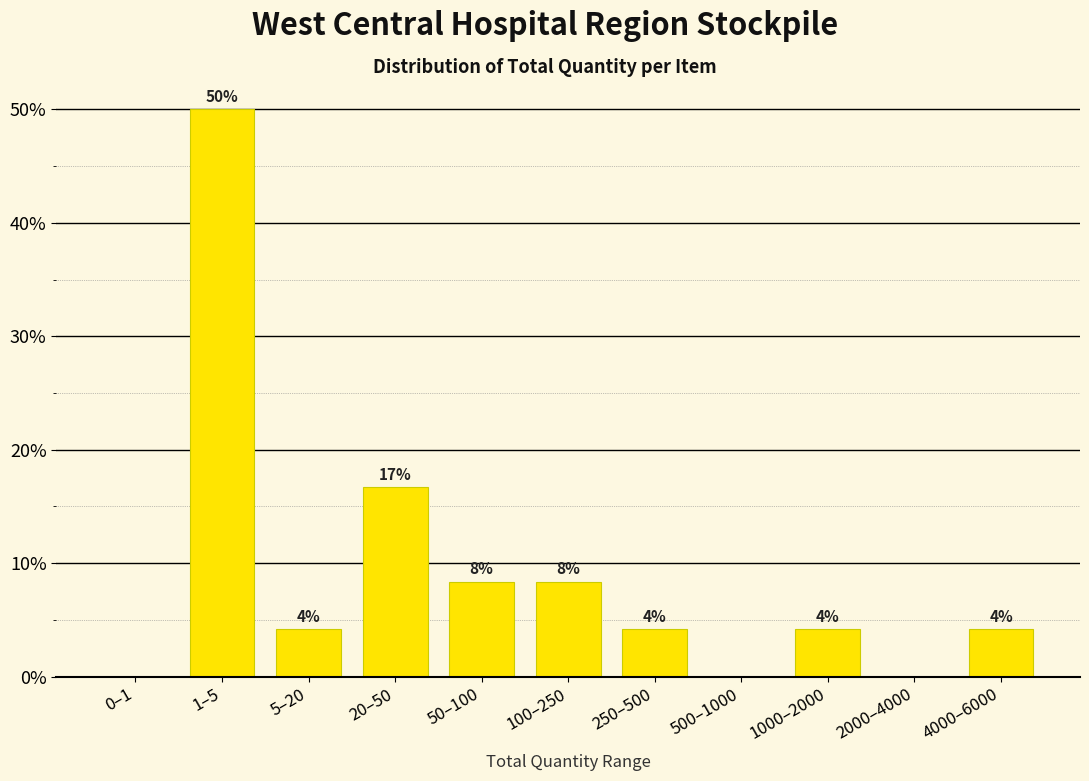

Are the bars horizontal?

No